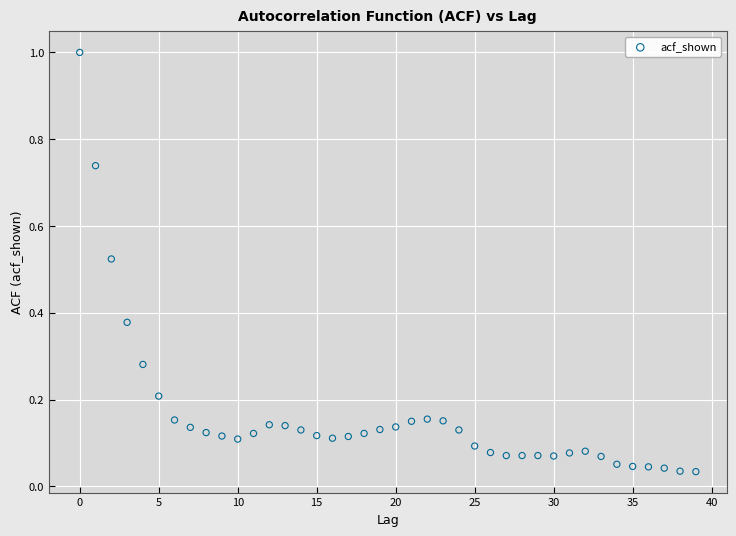

What is the range of Y values (max minus min)?

1.0